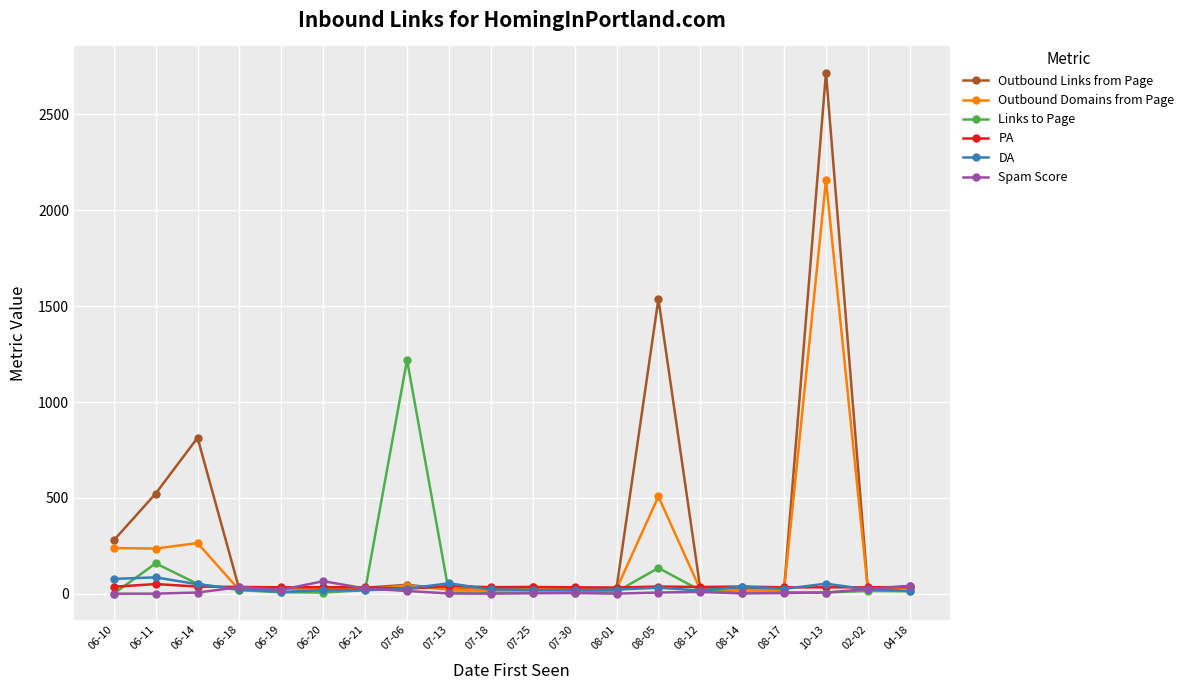

What is the total value across all series at 06-20?

177